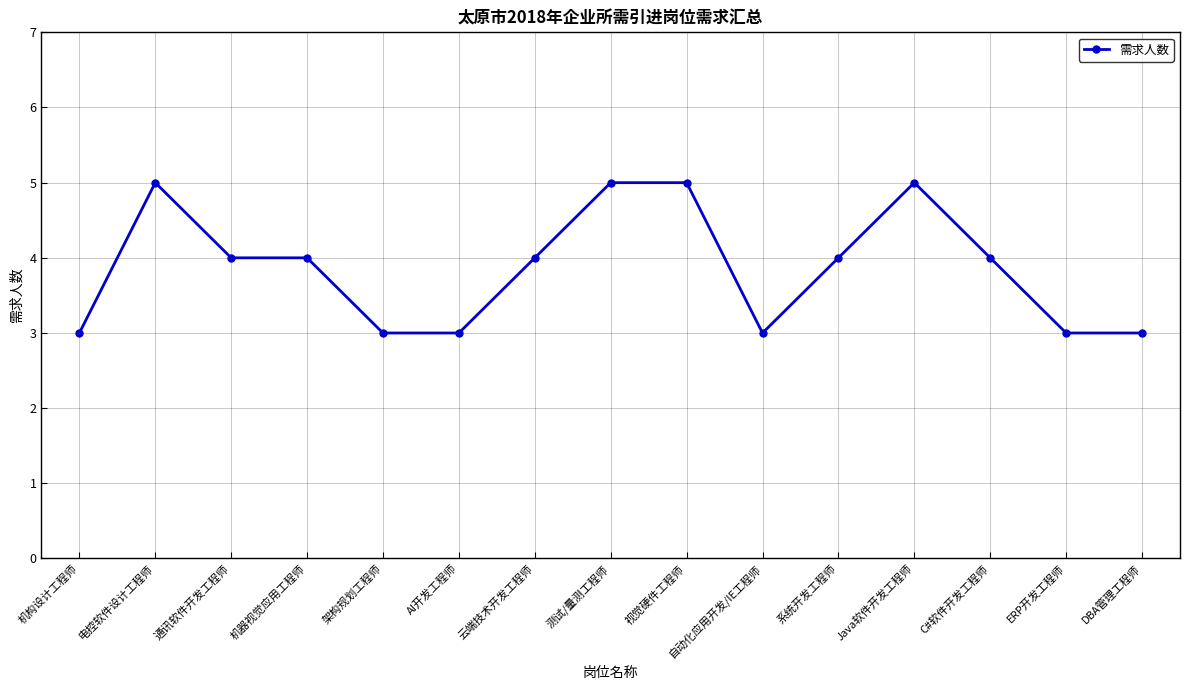

How many lines are shown in the chart?

1